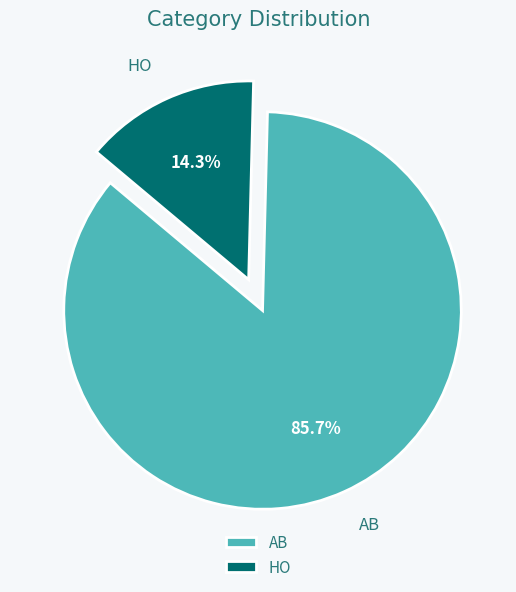

Do AB and HO together represent more than half of the pie?

Yes